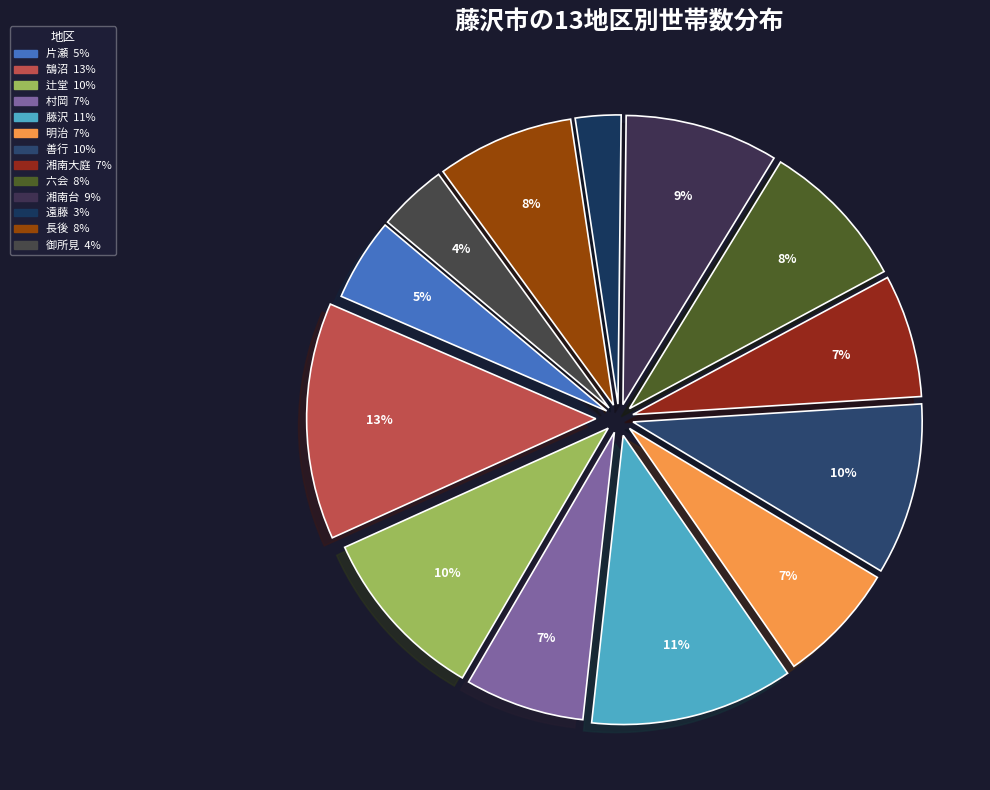

Is there any slice that represents more than half of the pie?

No